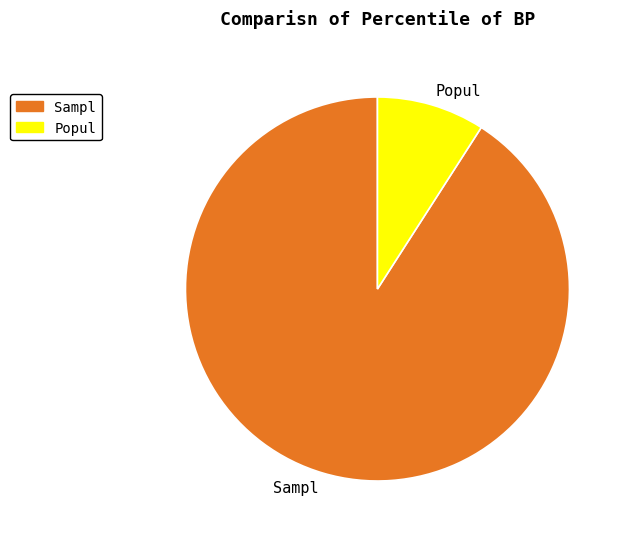

Do Sampl and Popul together represent more than half of the pie?

Yes